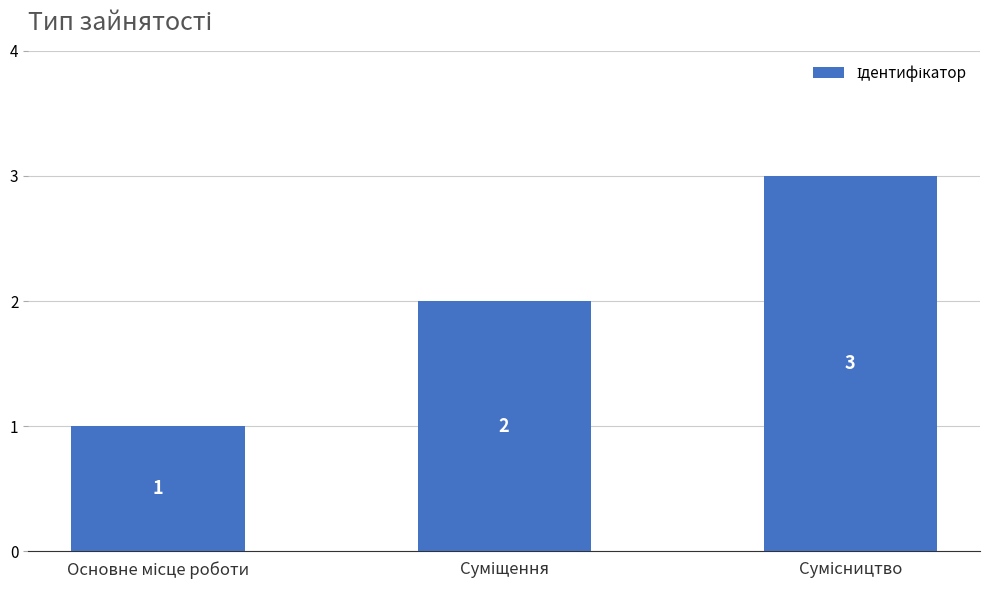

Count the values in the range 1 to 3.

3